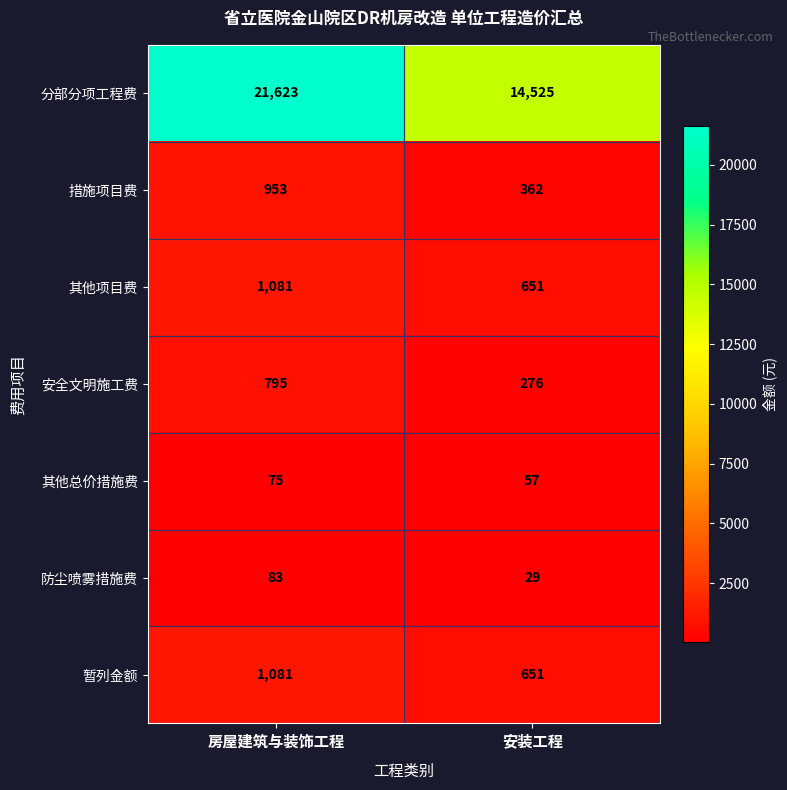

True or false: 暂列金额 has a value of 1081 at 房屋建筑与装饰工程.

True